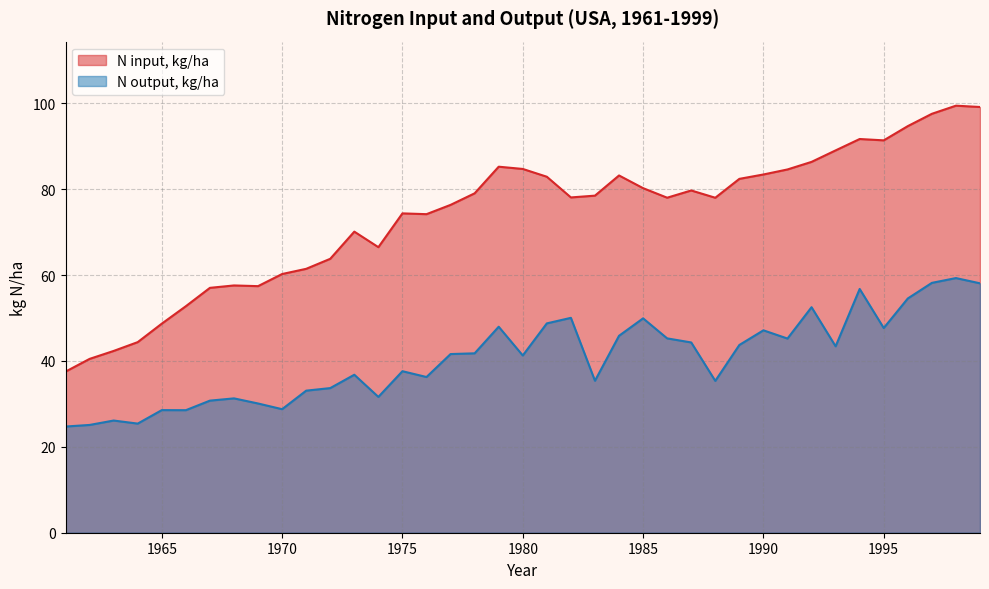

True or false: N output, kg/ha has more than 2 points higher than both neighbors.

True